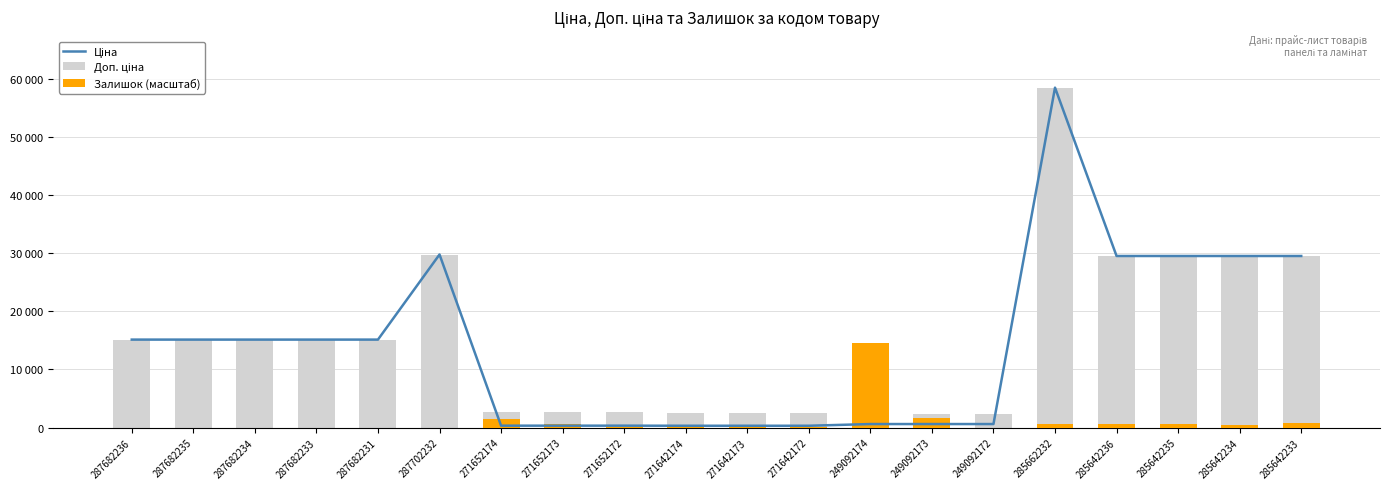

At which label is Доп. ціна closest to 30420?

287702232